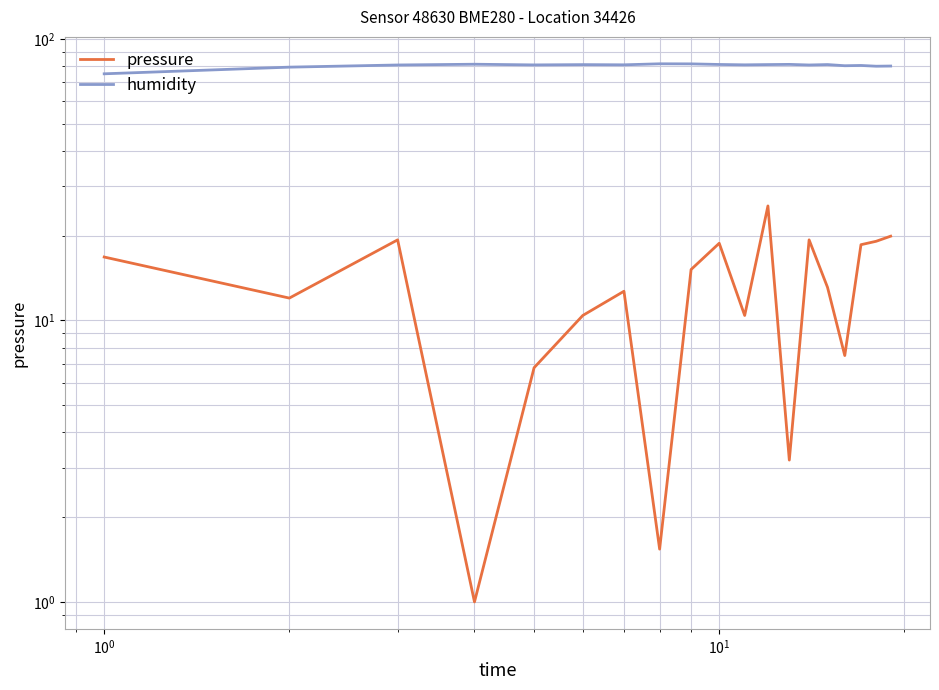

What are all the series names shown in the legend?

pressure, humidity